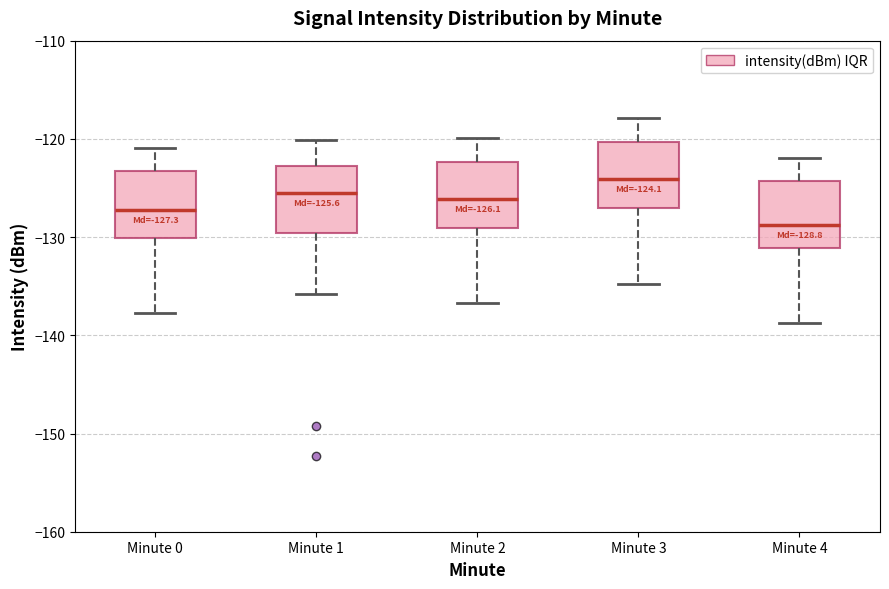

Which box's median line is the lowest?

Minute 4